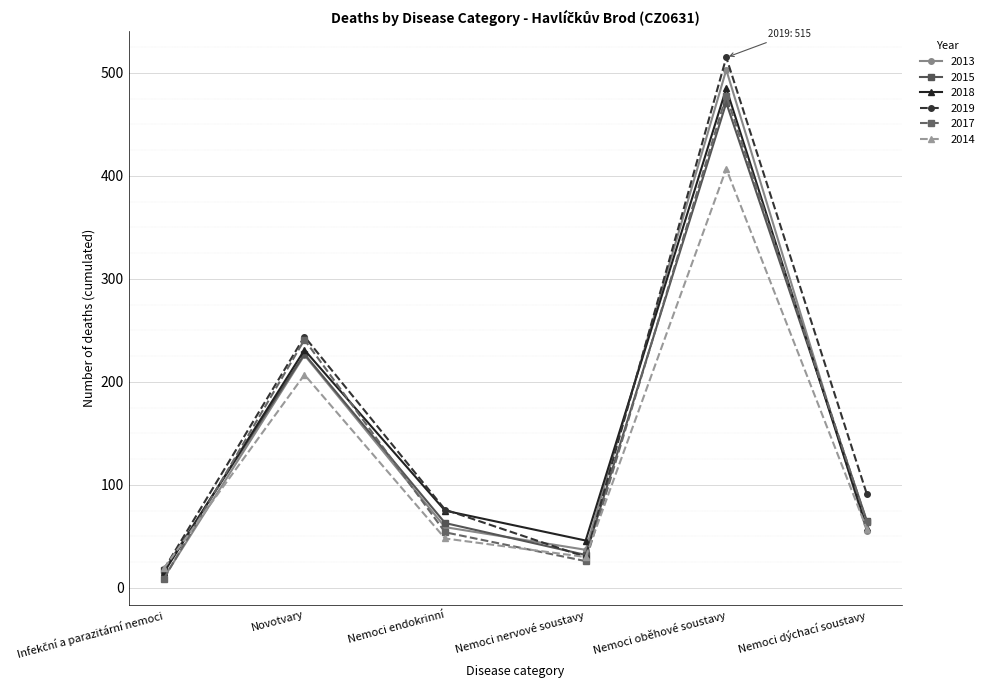

What is the lowest value of the 2018 series?

15